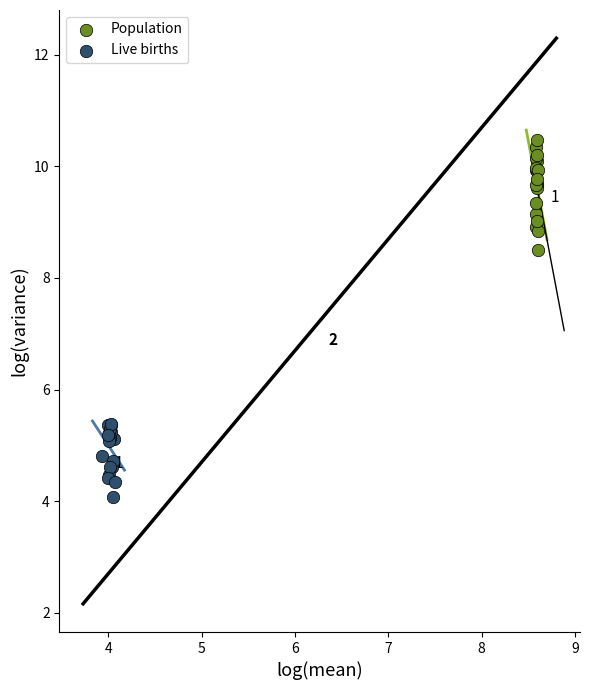

Which series reaches the maximum Y coordinate?

Population